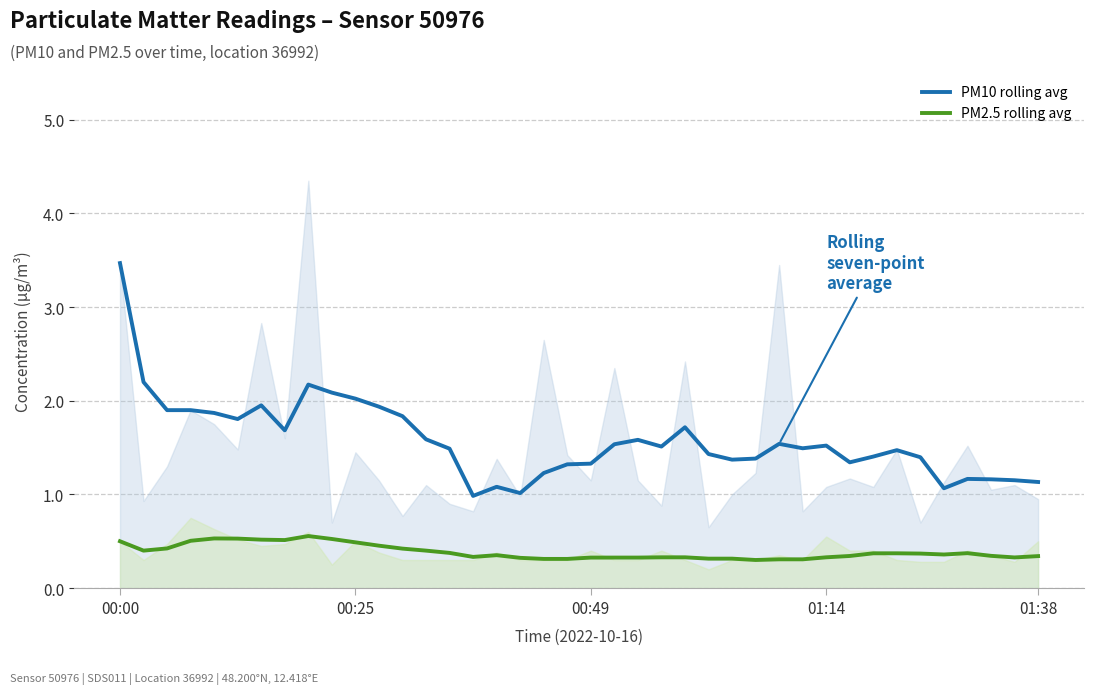

The value of PM2.5 rolling avg at 01:14 is 0.3. True or false?

True